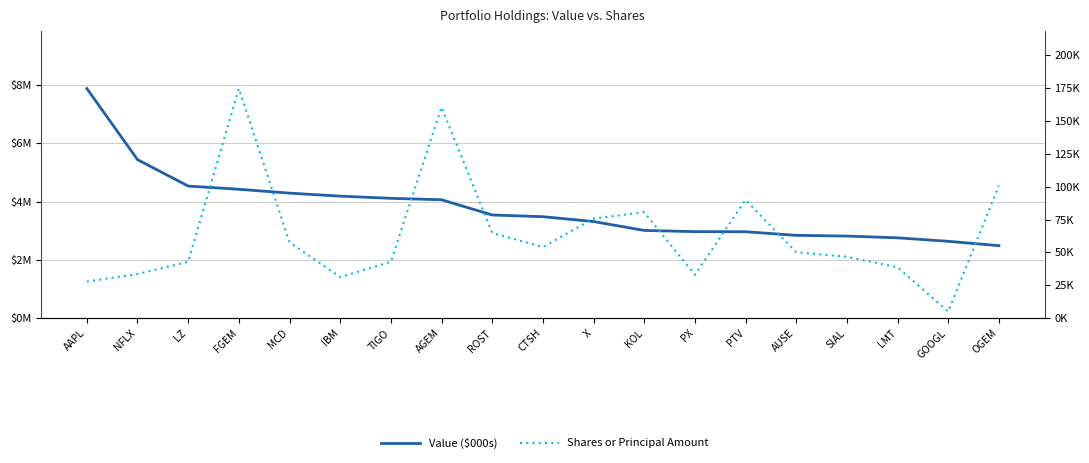

Which series has the largest total across all categories?

Value ($000s)